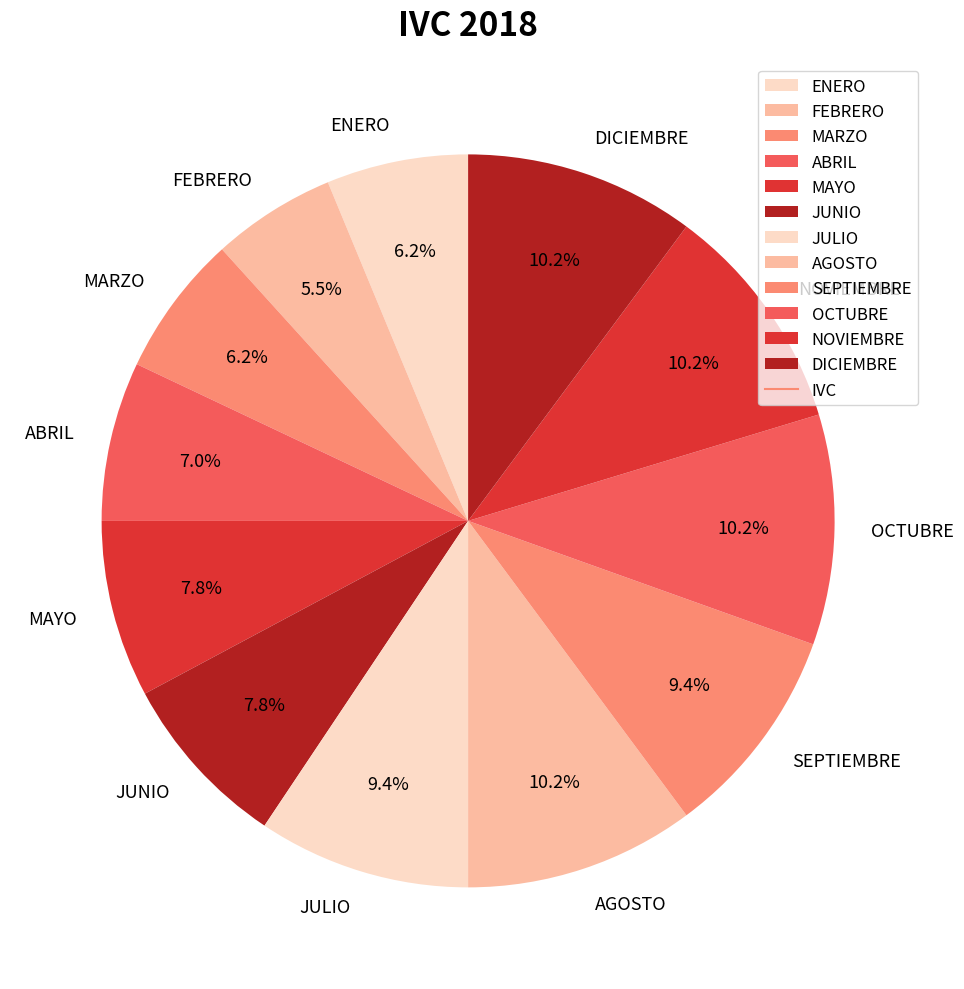

Is there a majority slice in this chart?

No